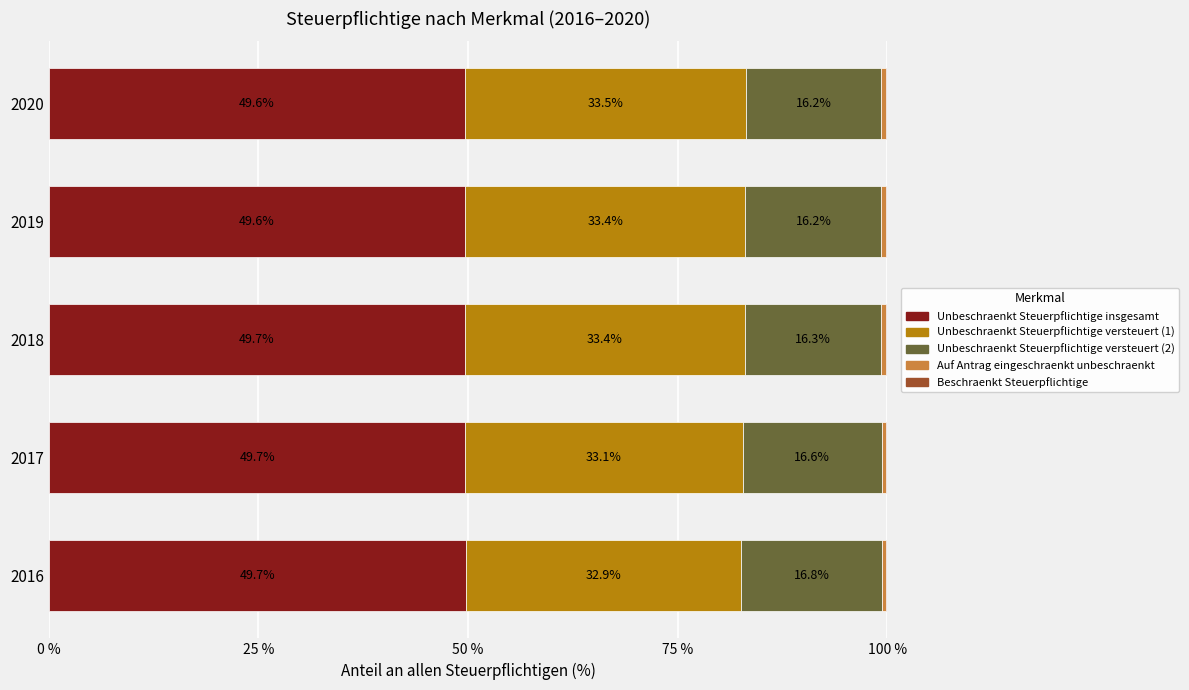

What is the total value across all series at 2017?

100.0